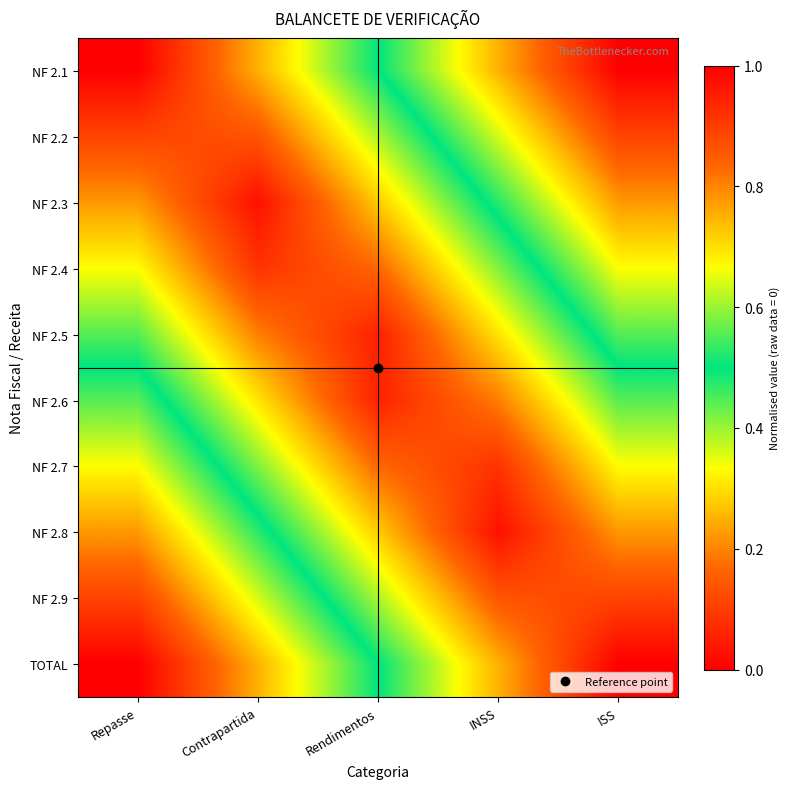

What is the total value across all series at Repasse?

5.0